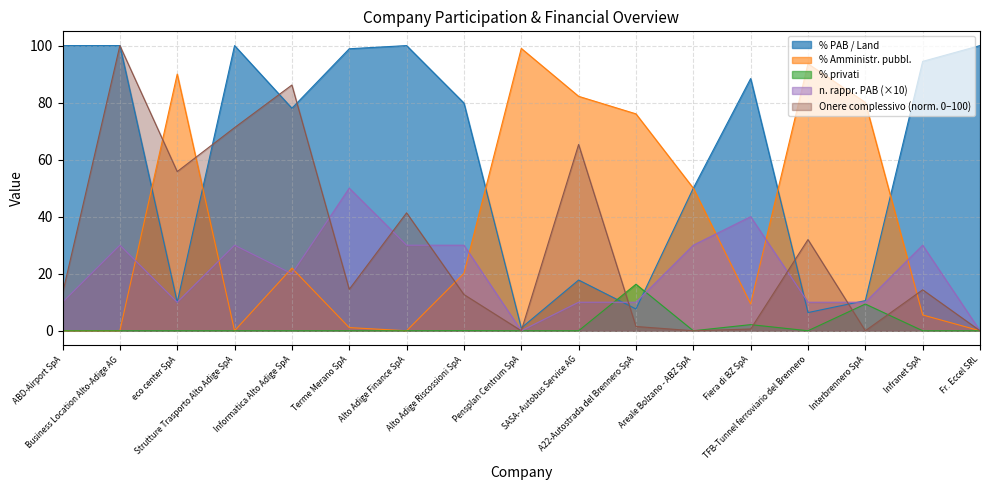

How many times do Onere complessivo (bilancio) and % PAB / Land cross each other?

7